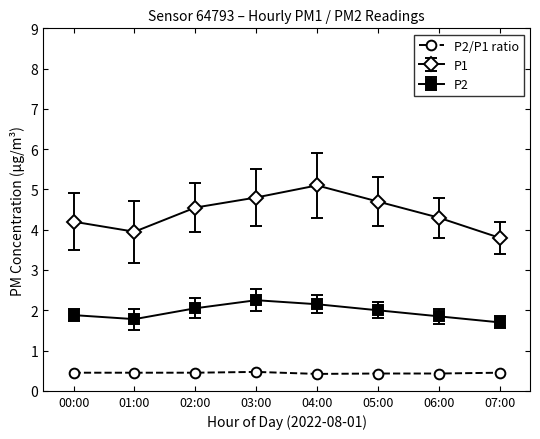

How many categories are shown in the chart?

8